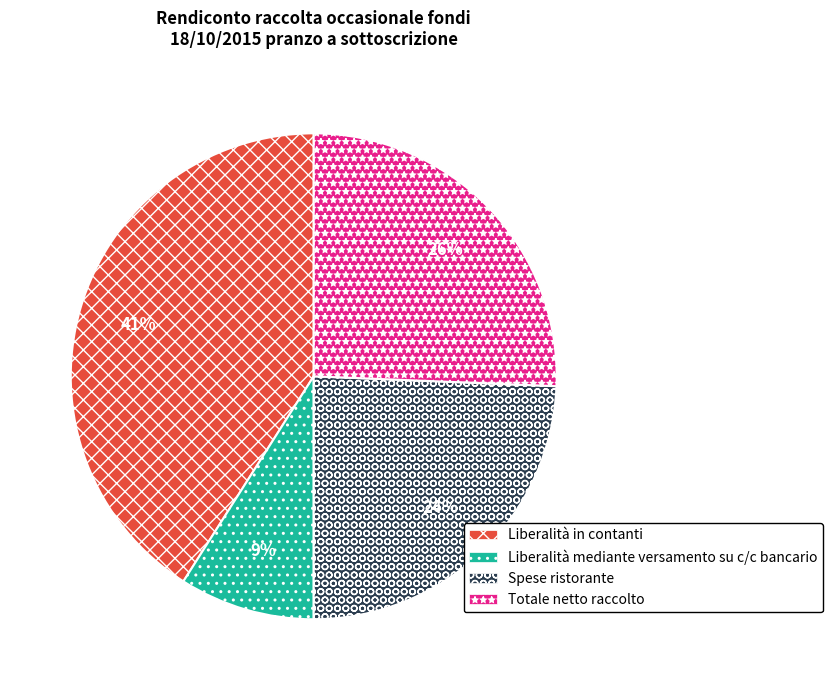

How many slices are in this pie chart?

4